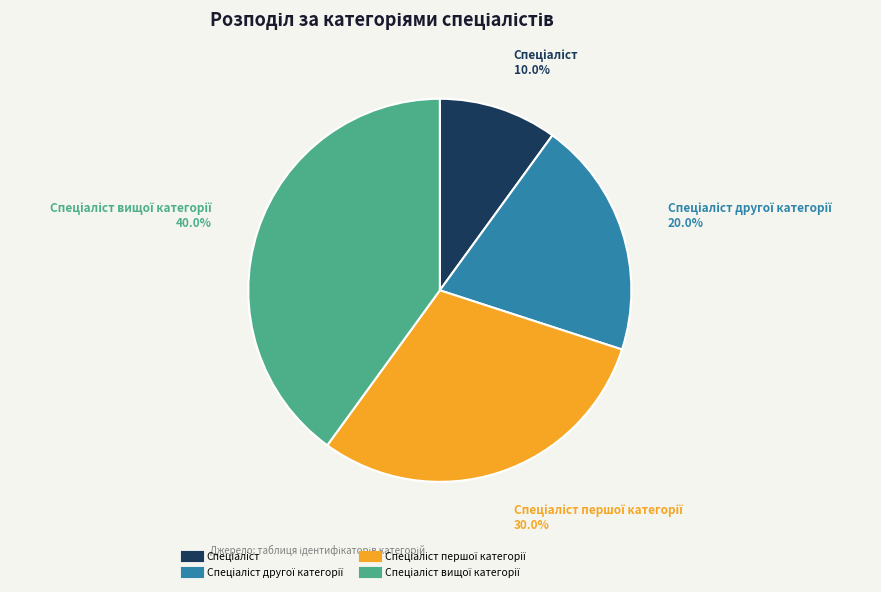

Is there a majority slice in this chart?

No